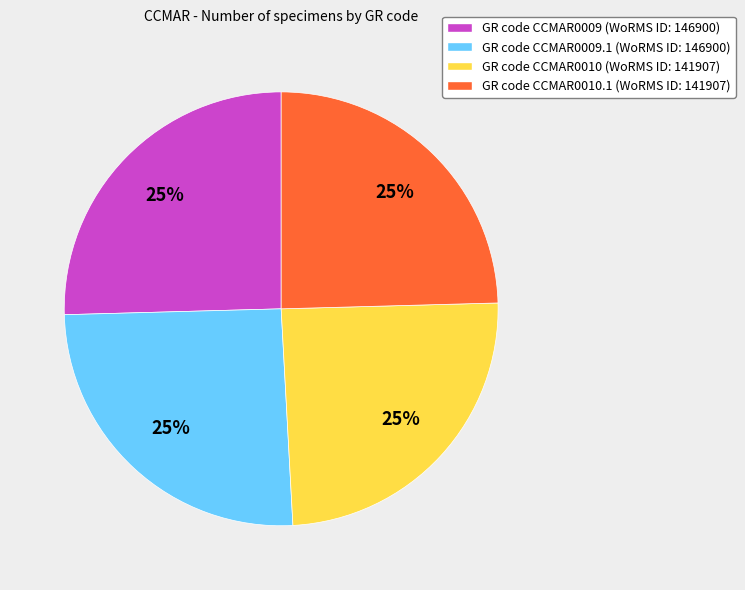

To the nearest percent, what is the combined percentage of GR code CCMAR0009 (WoRMS ID: 146900) and GR code CCMAR0010.1 (WoRMS ID: 141907)?

50%